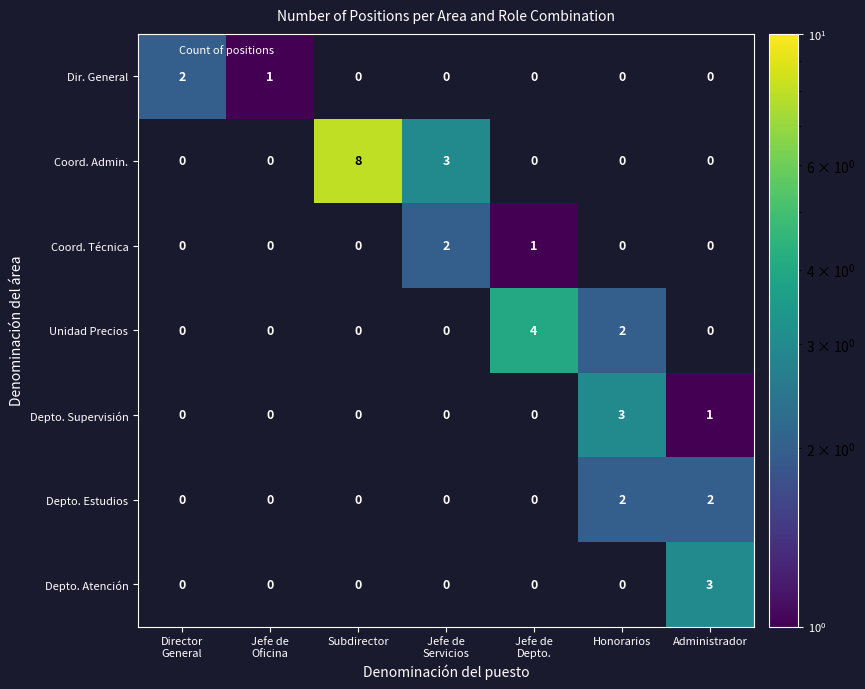

Where is Depto. Supervisión nearest to the value 1?

Administrador